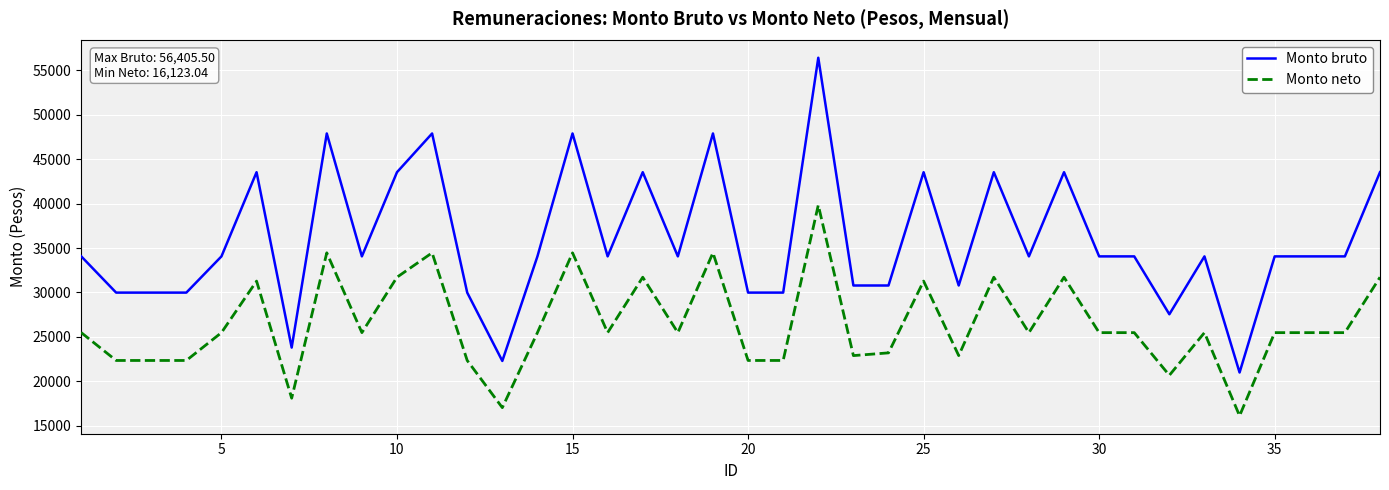

True or false: Monto bruto and Monto neto intersect in this chart.

False